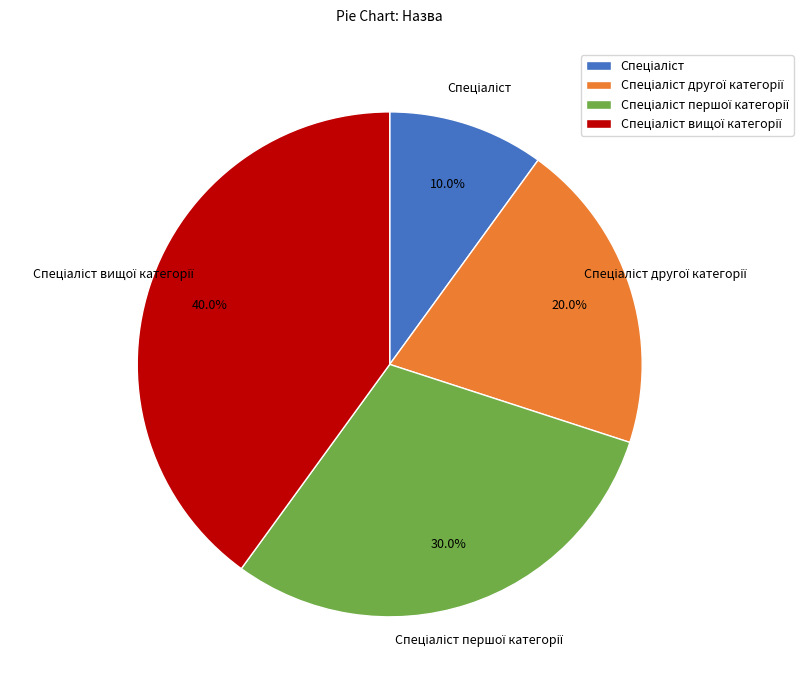

Does any single category account for the majority?

No